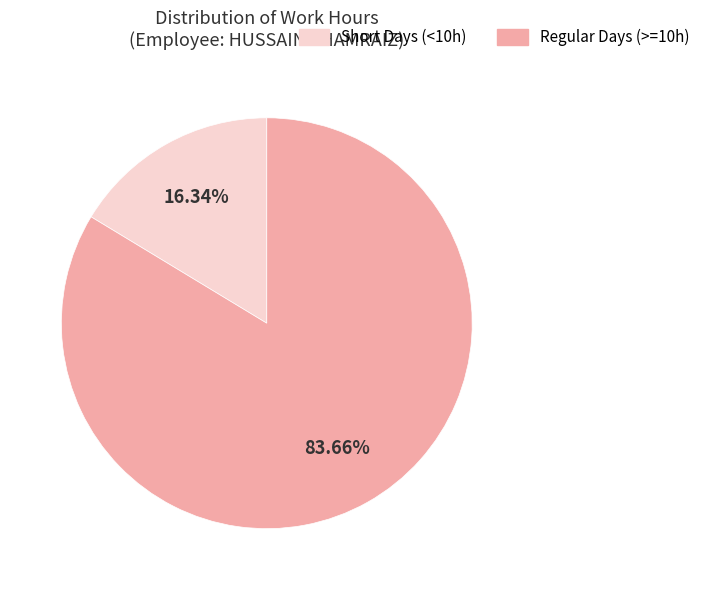

Is there any slice that represents more than half of the pie?

Yes